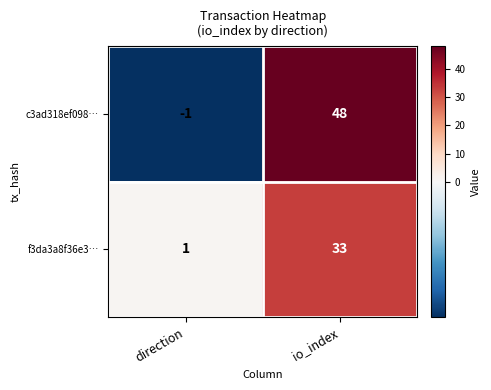

What is the total value across all series at io_index?

81